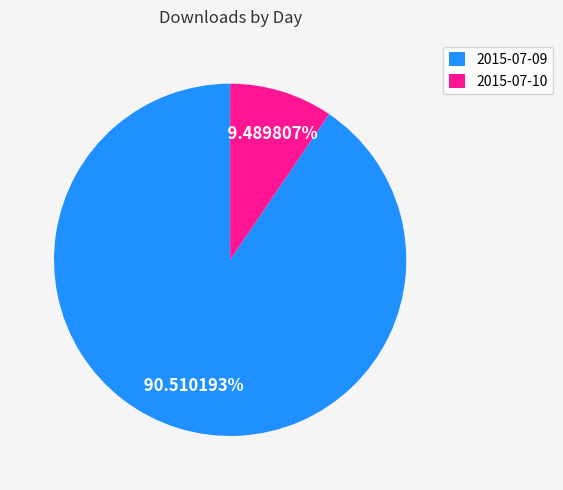

Approximately how many times larger is the value at 2015-07-09 compared to 2015-07-10?

9.5